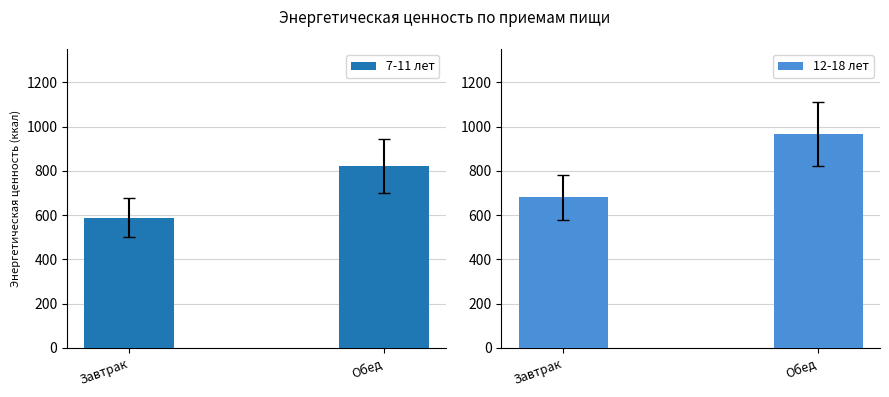

The value of 12-18 лет at Завтрак is 336.1. True or false?

False